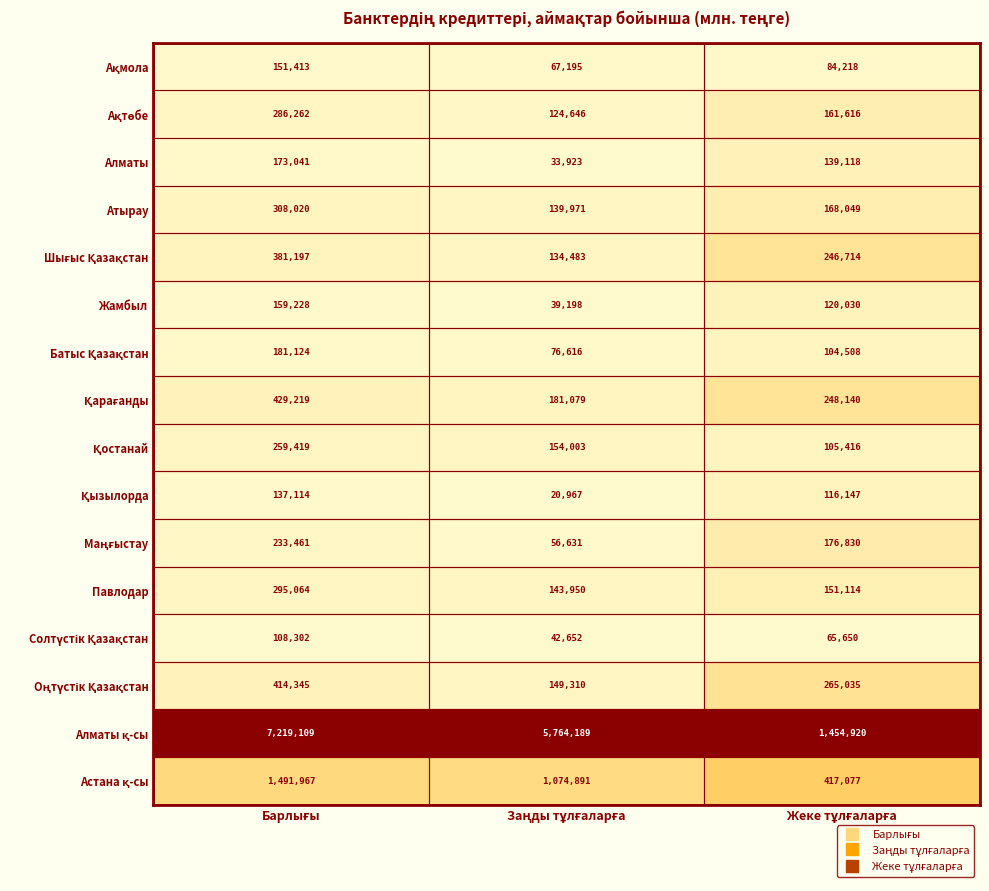

What is the maximum value shown in the chart?

7219109